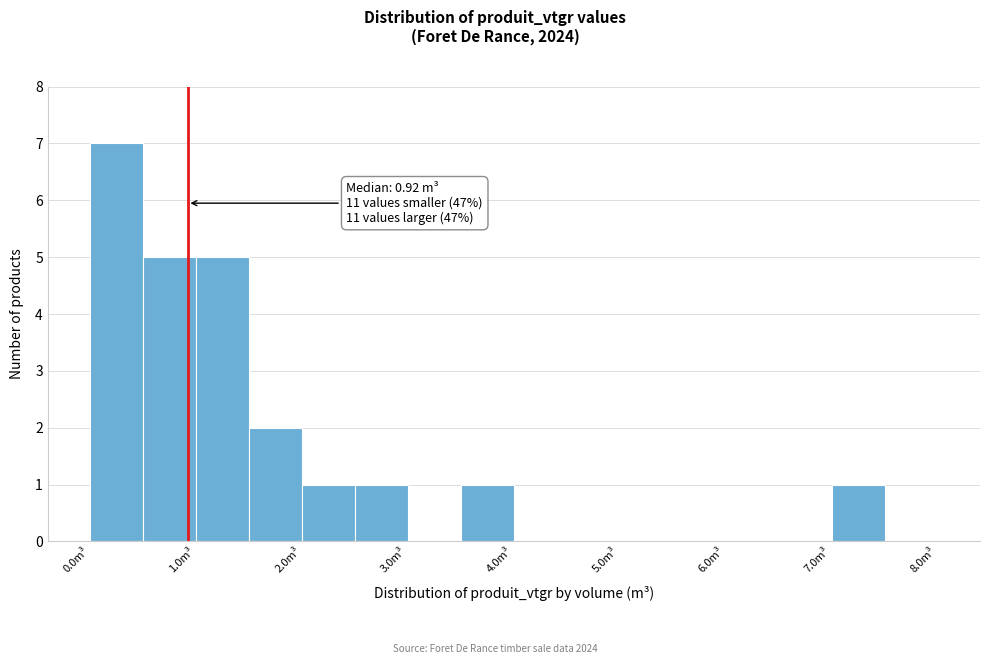

Over which range of the x-axis is the bar tallest?

0.0 to 0.5